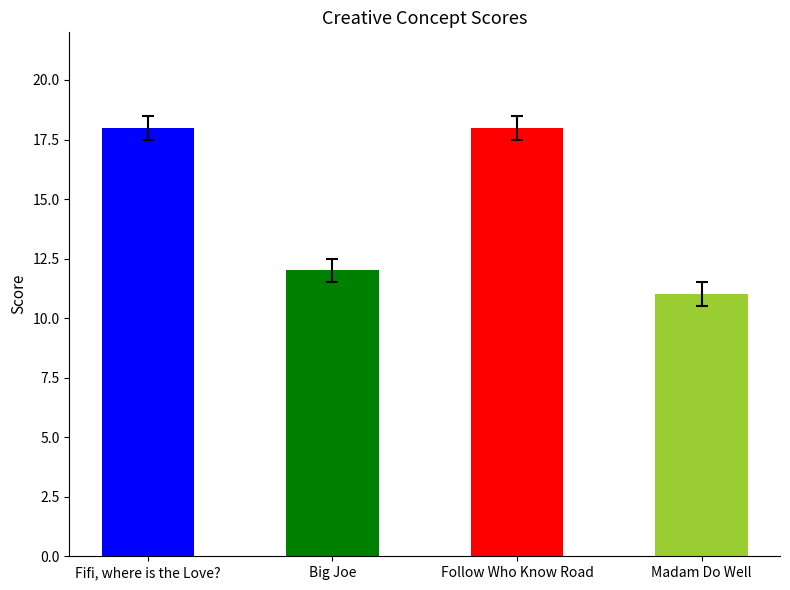

How many data points does each series have?

4